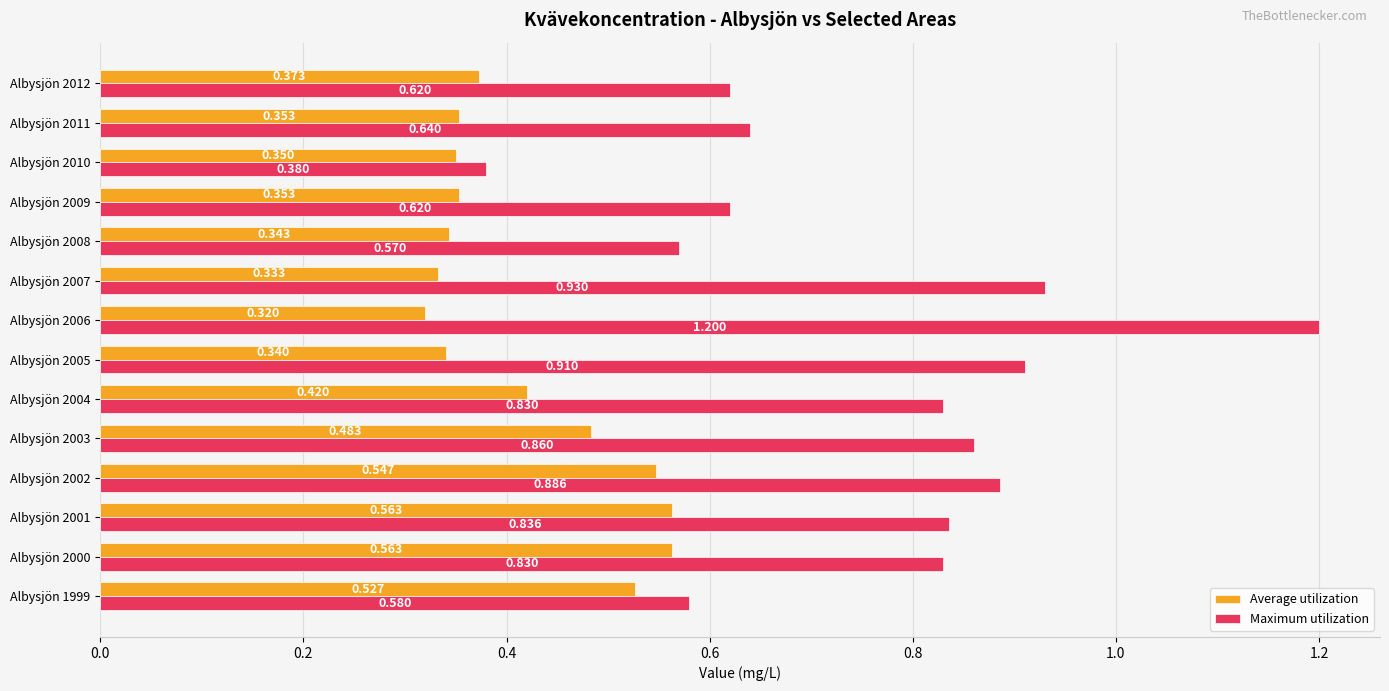

Between Albysjön 2005 and Albysjön 2007, which series saw the biggest shift?

Maximum utilization